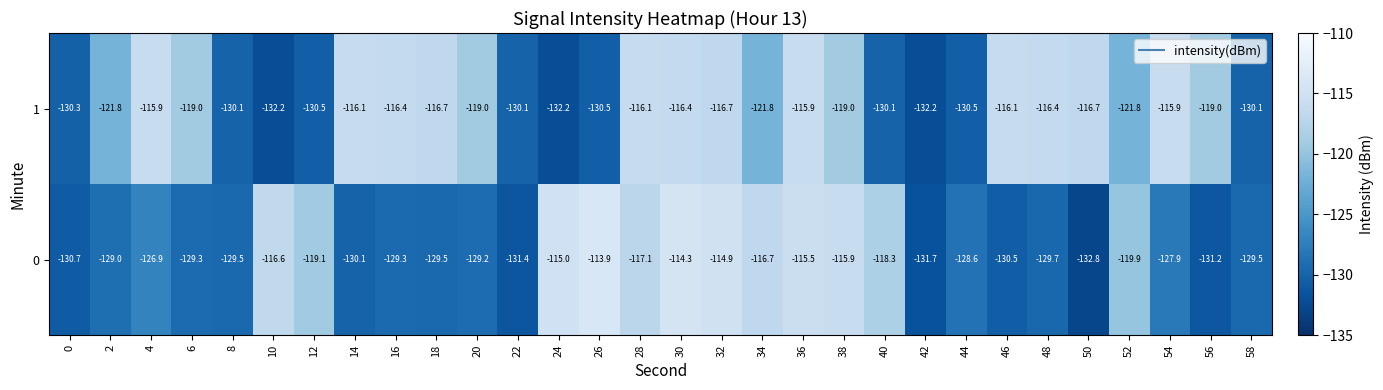

List the series in order of their peak value, highest first.

0, 1